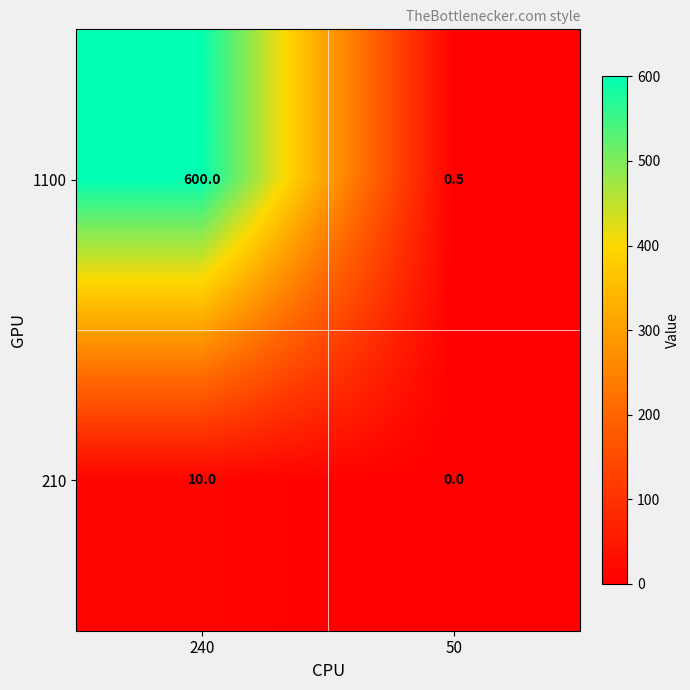

What is the difference between the maximum and minimum values in the 210 series?

10.0